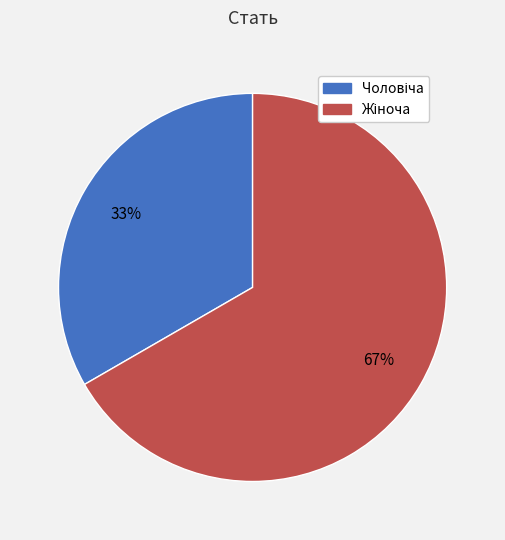

To the nearest percent, what is the average slice percentage?

50%